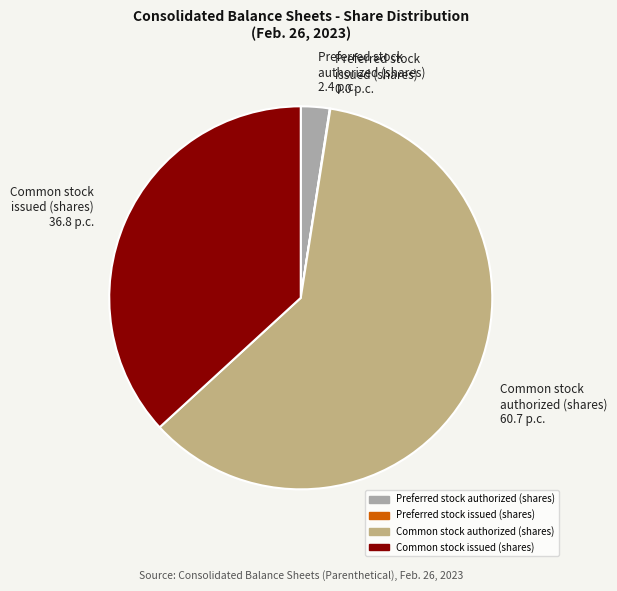

What is the ratio of the value at Common stock authorized (shares) 60.7 p.c. to the value at Common stock issued (shares) 36.8 p.c.?

1.6